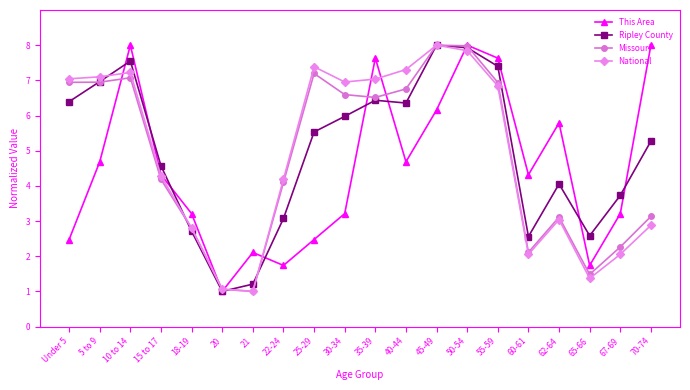

What is the spread (max minus min) of values at 30-34?

3.7